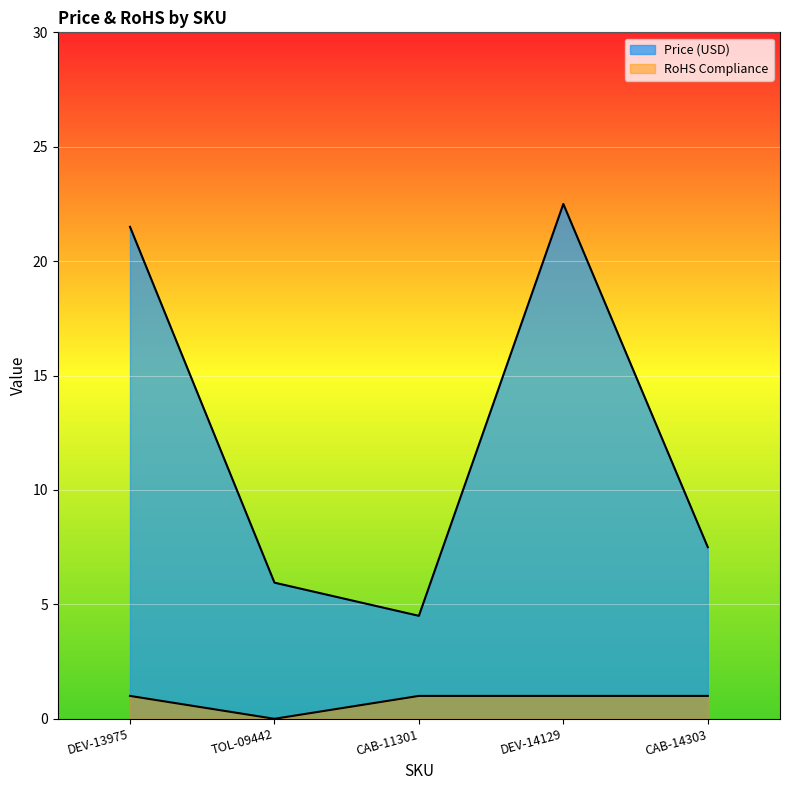

At which label does Price (USD) reach its minimum?

CAB-11301